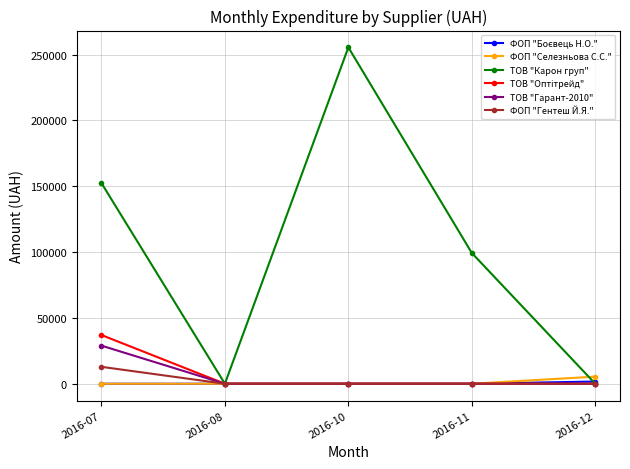

In ТОВ "Карон груп", how many points are lower than both neighbors (excluding endpoints)?

1